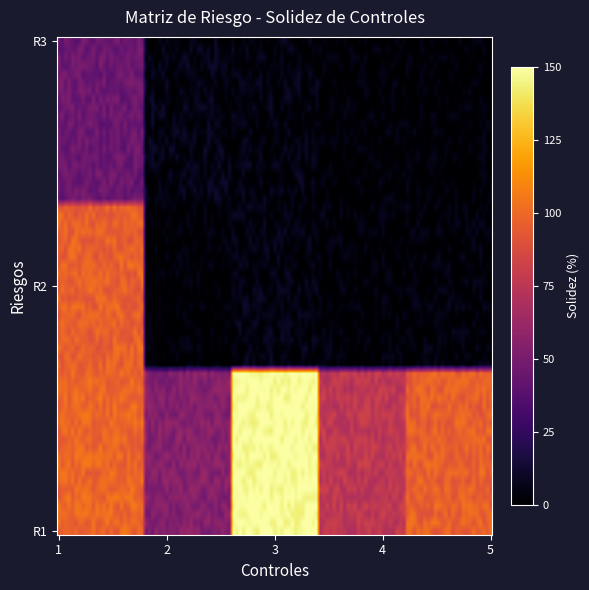

Reading right to left, extract all data points from this chart.

R1: 100	75	150	50	100
R2: 0	0	0	0	100
R3: 0	0	0	0	50